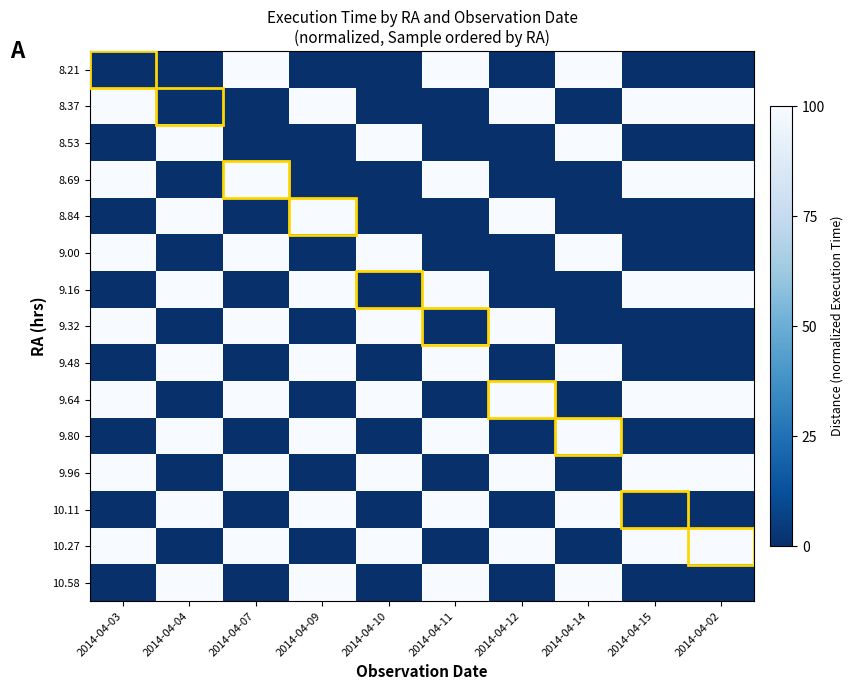

Reading left to right, what are all the values shown in this chart?

8.21: 2014-04-03=0	2014-04-04=0	2014-04-07=100	2014-04-09=0	2014-04-10=0	2014-04-11=100	2014-04-12=0	2014-04-14=100	2014-04-15=0	2014-04-02=0
8.37: 2014-04-03=100	2014-04-04=0	2014-04-07=0	2014-04-09=100	2014-04-10=0	2014-04-11=0	2014-04-12=100	2014-04-14=0	2014-04-15=100	2014-04-02=100
8.53: 2014-04-03=0	2014-04-04=100	2014-04-07=0	2014-04-09=0	2014-04-10=100	2014-04-11=0	2014-04-12=0	2014-04-14=100	2014-04-15=0	2014-04-02=0
8.69: 2014-04-03=100	2014-04-04=0	2014-04-07=100	2014-04-09=0	2014-04-10=0	2014-04-11=100	2014-04-12=0	2014-04-14=0	2014-04-15=100	2014-04-02=100
8.84: 2014-04-03=0	2014-04-04=100	2014-04-07=0	2014-04-09=100	2014-04-10=0	2014-04-11=0	2014-04-12=100	2014-04-14=0	2014-04-15=0	2014-04-02=0
9.00: 2014-04-03=100	2014-04-04=0	2014-04-07=100	2014-04-09=0	2014-04-10=100	2014-04-11=0	2014-04-12=0	2014-04-14=100	2014-04-15=0	2014-04-02=0
9.16: 2014-04-03=0	2014-04-04=100	2014-04-07=0	2014-04-09=100	2014-04-10=0	2014-04-11=100	2014-04-12=0	2014-04-14=0	2014-04-15=100	2014-04-02=100
9.32: 2014-04-03=100	2014-04-04=0	2014-04-07=100	2014-04-09=0	2014-04-10=100	2014-04-11=0	2014-04-12=100	2014-04-14=0	2014-04-15=0	2014-04-02=0
9.48: 2014-04-03=0	2014-04-04=100	2014-04-07=0	2014-04-09=100	2014-04-10=0	2014-04-11=100	2014-04-12=0	2014-04-14=100	2014-04-15=0	2014-04-02=0
9.64: 2014-04-03=100	2014-04-04=0	2014-04-07=100	2014-04-09=0	2014-04-10=100	2014-04-11=0	2014-04-12=100	2014-04-14=0	2014-04-15=100	2014-04-02=100
9.80: 2014-04-03=0	2014-04-04=100	2014-04-07=0	2014-04-09=100	2014-04-10=0	2014-04-11=100	2014-04-12=0	2014-04-14=100	2014-04-15=0	2014-04-02=0
9.96: 2014-04-03=100	2014-04-04=0	2014-04-07=100	2014-04-09=0	2014-04-10=100	2014-04-11=0	2014-04-12=100	2014-04-14=0	2014-04-15=100	2014-04-02=100
10.11: 2014-04-03=0	2014-04-04=100	2014-04-07=0	2014-04-09=100	2014-04-10=0	2014-04-11=100	2014-04-12=0	2014-04-14=100	2014-04-15=0	2014-04-02=0
10.27: 2014-04-03=100	2014-04-04=0	2014-04-07=100	2014-04-09=0	2014-04-10=100	2014-04-11=0	2014-04-12=100	2014-04-14=0	2014-04-15=100	2014-04-02=100
10.58: 2014-04-03=0	2014-04-04=100	2014-04-07=0	2014-04-09=100	2014-04-10=0	2014-04-11=100	2014-04-12=0	2014-04-14=100	2014-04-15=0	2014-04-02=0